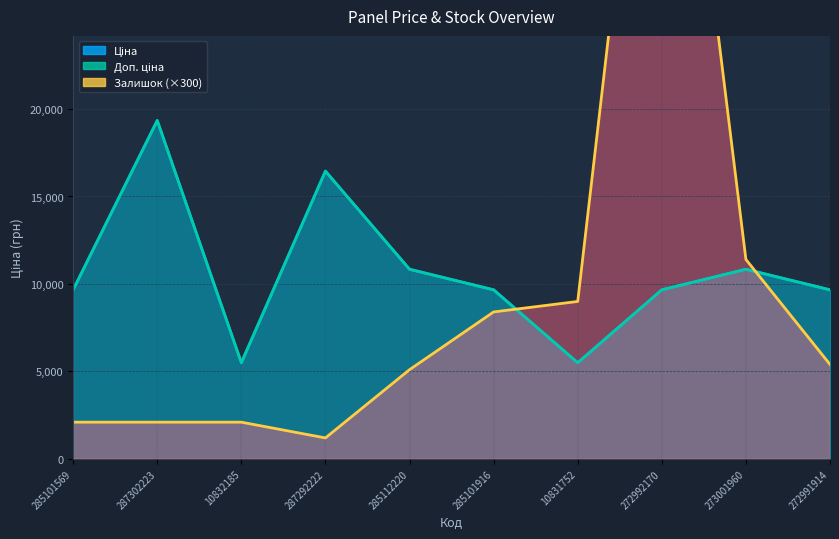

What value does the data have at 287302223?

2100